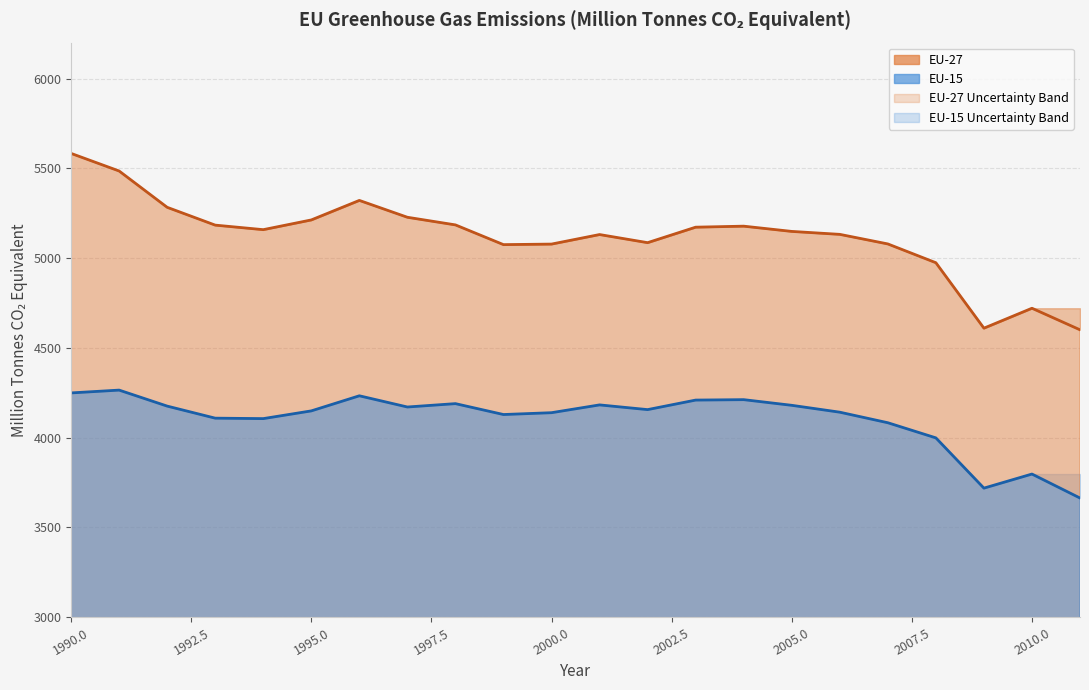

True or false: EU-27 Lower Limit and EU-15 Upper Limit cross at least once.

False